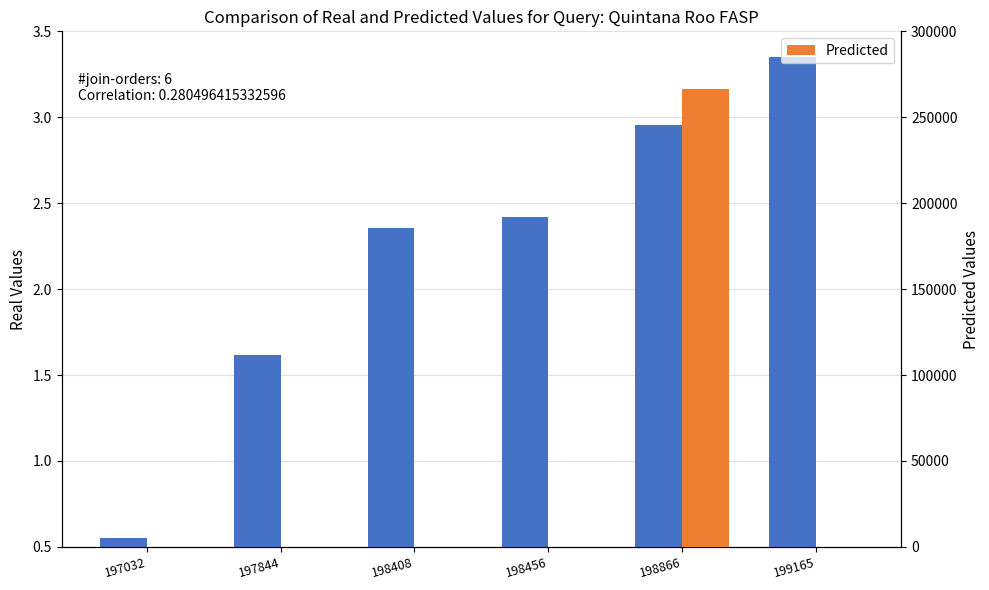

What is the difference between the highest and lowest values at 199165?

3.3